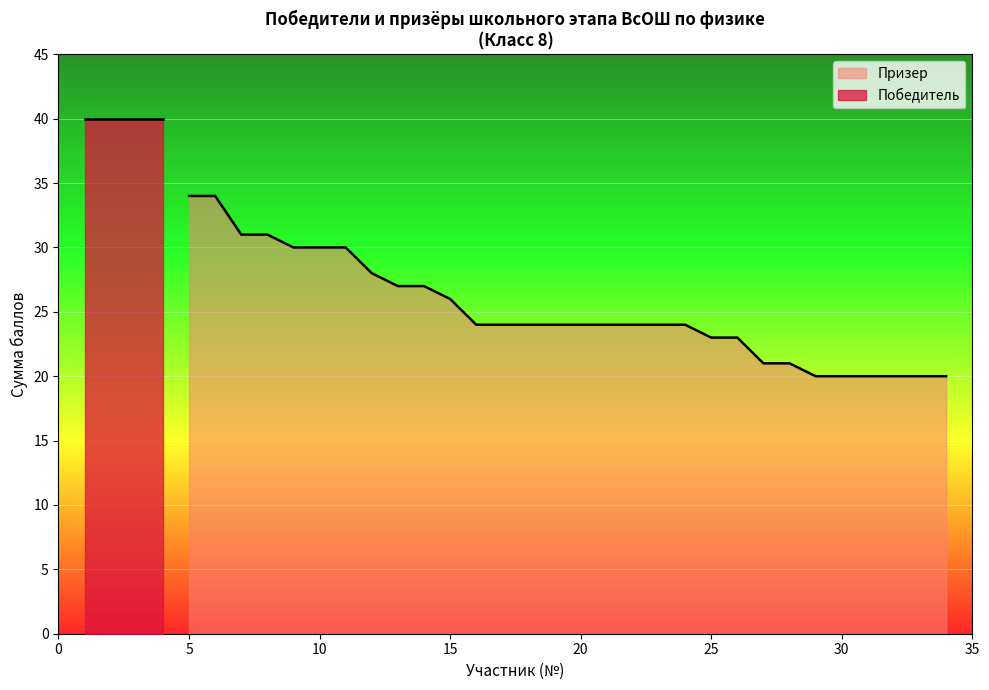

What is the approximate value of Призер at 15, to the nearest 5?

25